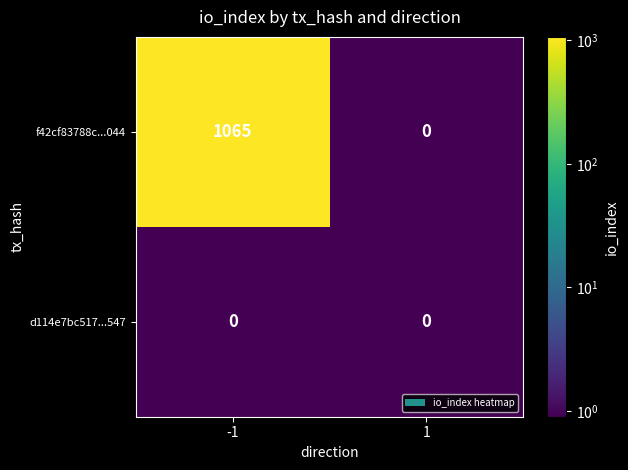

At how many categories does at least one series exceed 656?

1